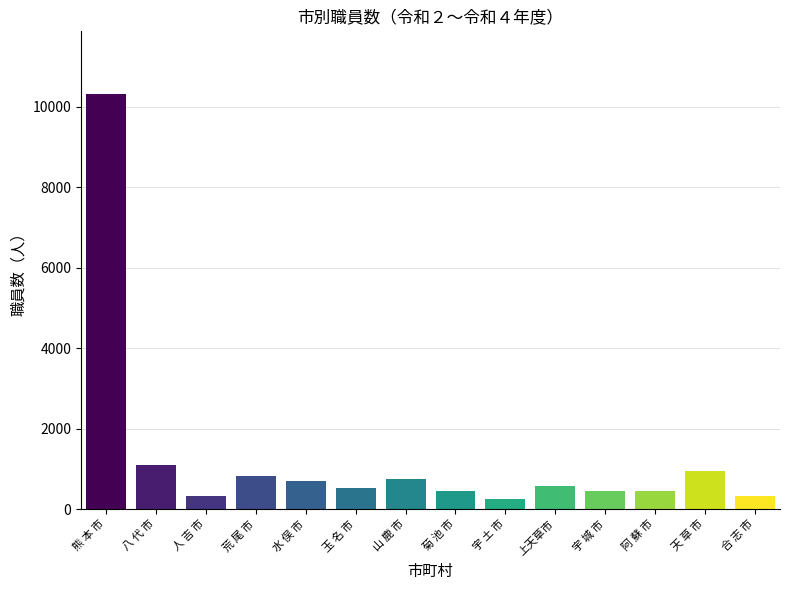

Does the chart contain any negative values?

No